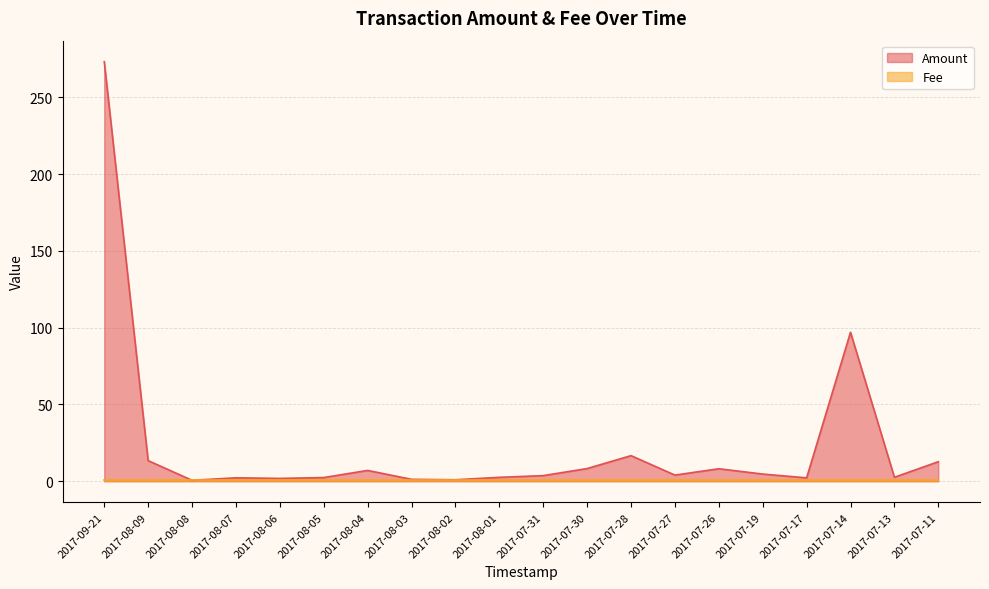

True or false: there are more than 1 points higher than both neighbors.

True